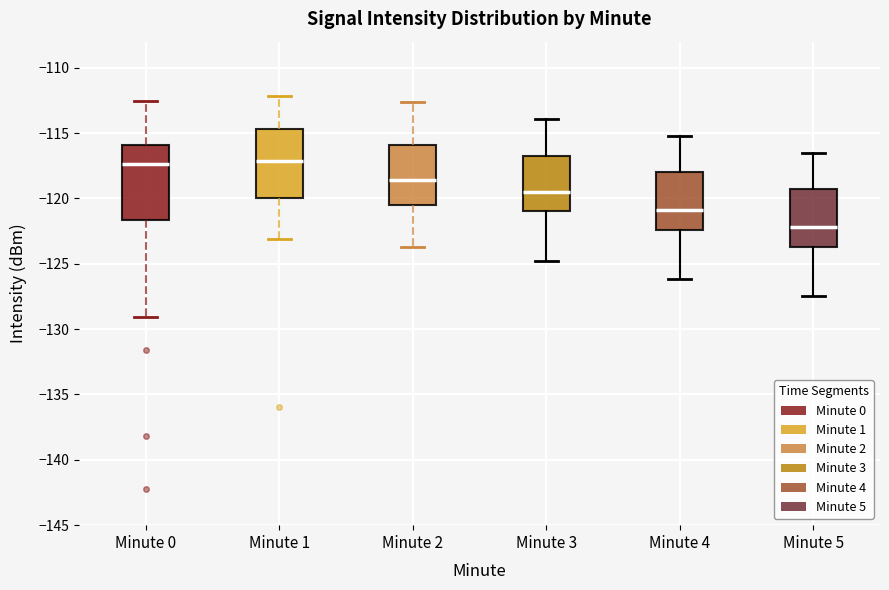

Where is the upper edge of the box for Minute 1 on the y-axis? The values are not printed on the chart, so give them approximately, as read against the axis.

-114.5